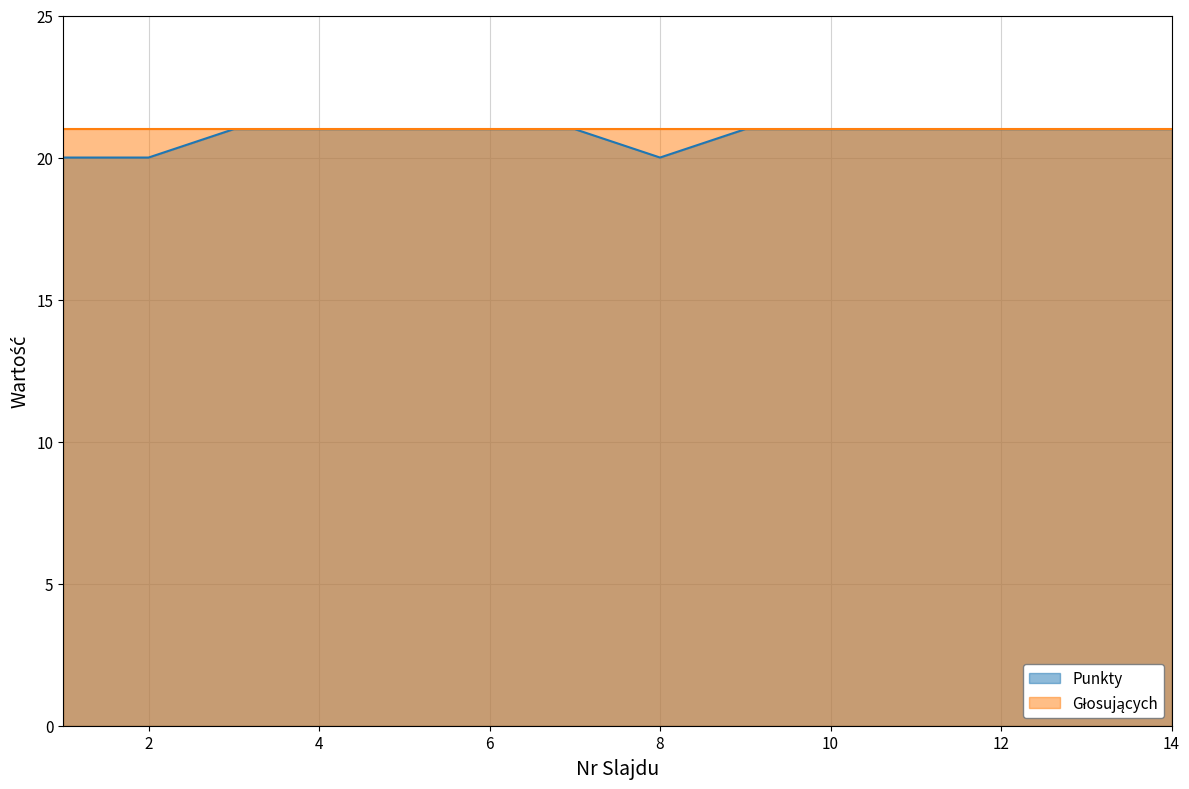

At which category does the chart reach its minimum across all series?

1